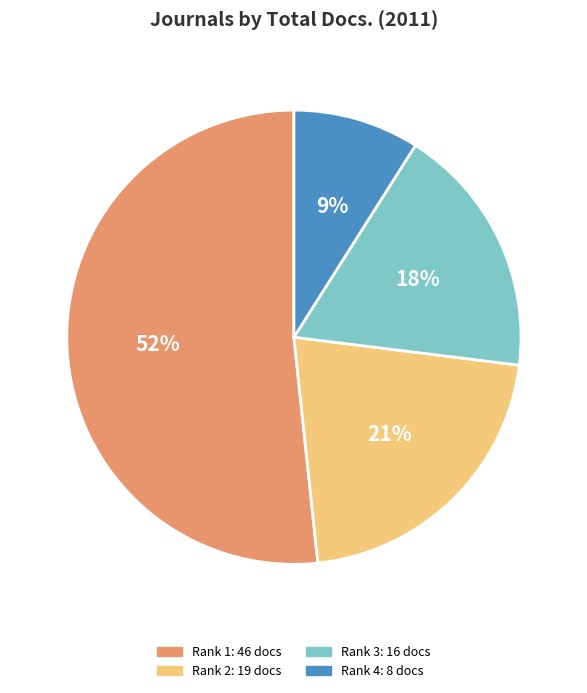

To the nearest percent, what is the average slice percentage?

25%